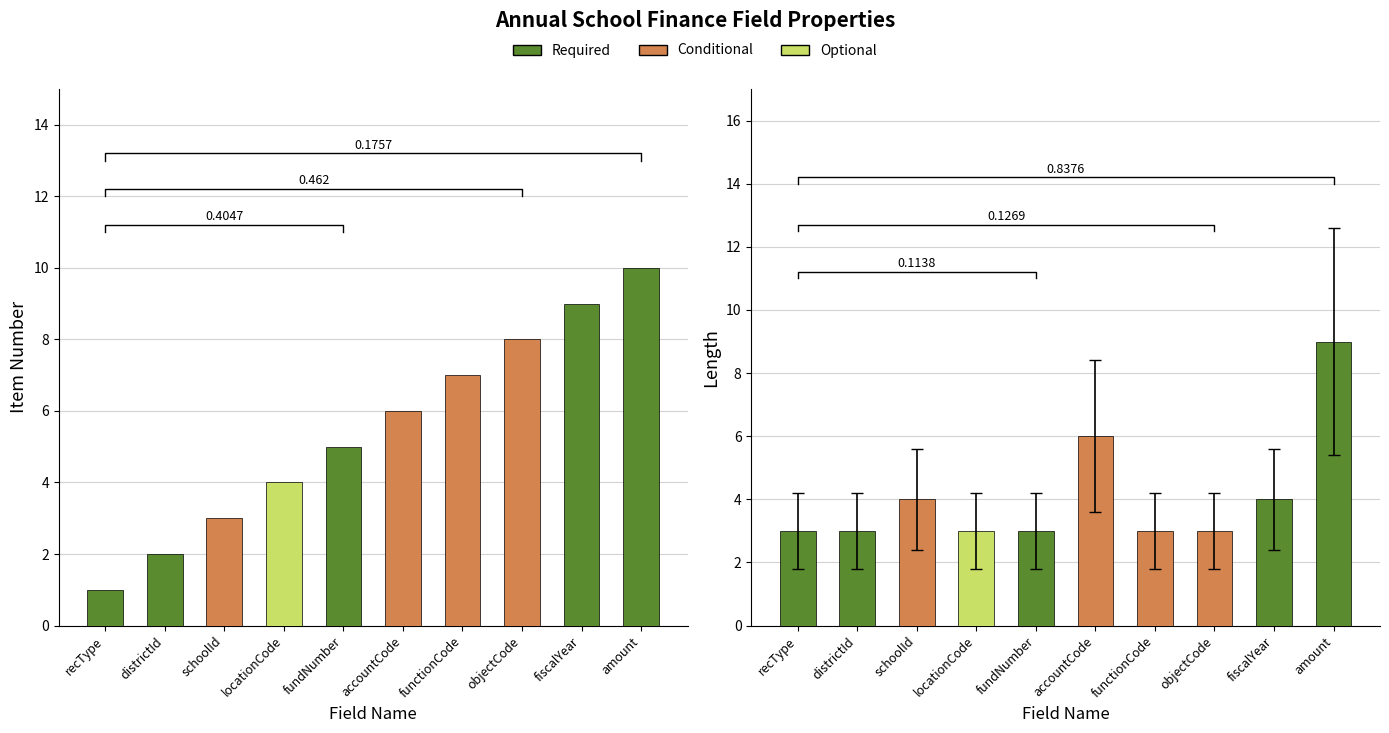

Are the bars horizontal?

No